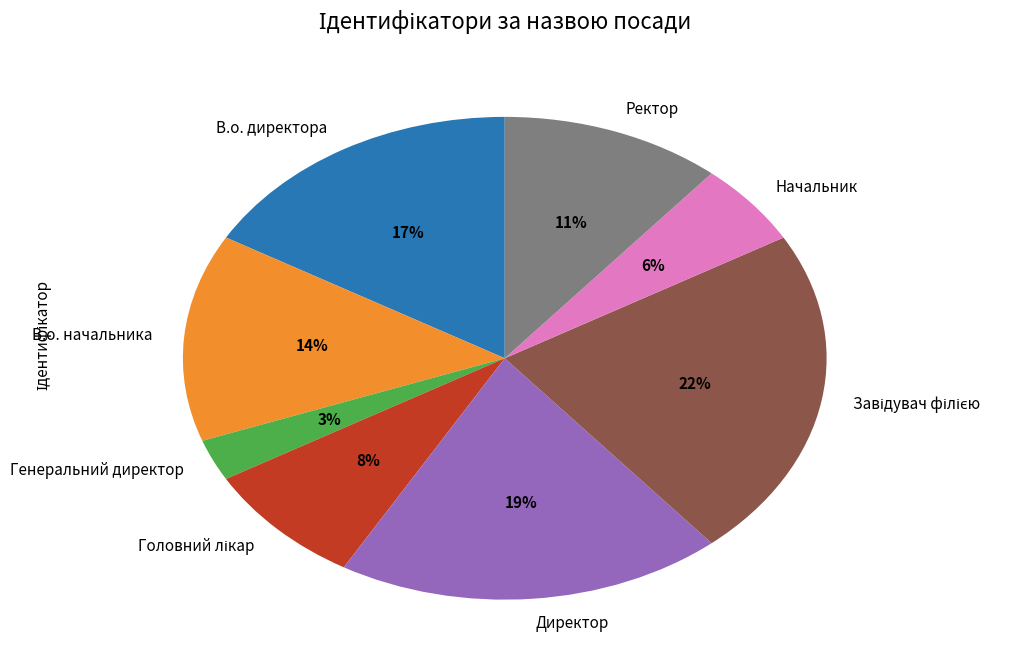

How many slices are in this pie chart?

8